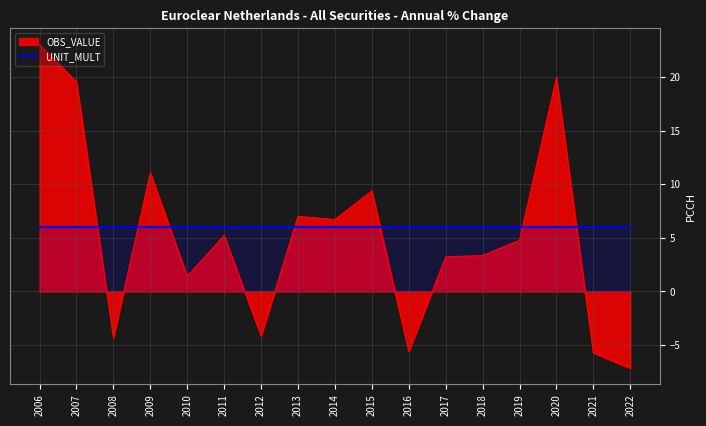

At which label does the data first exceed 4?

2006